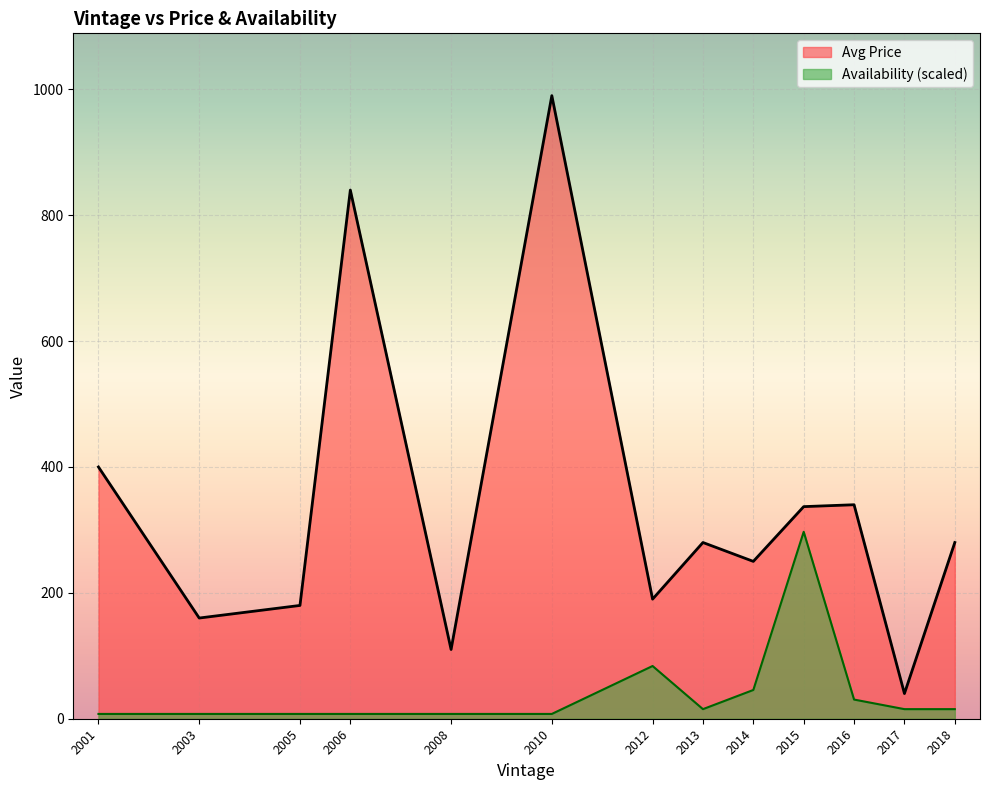

What is the maximum value for Availability (scaled)?

297.0